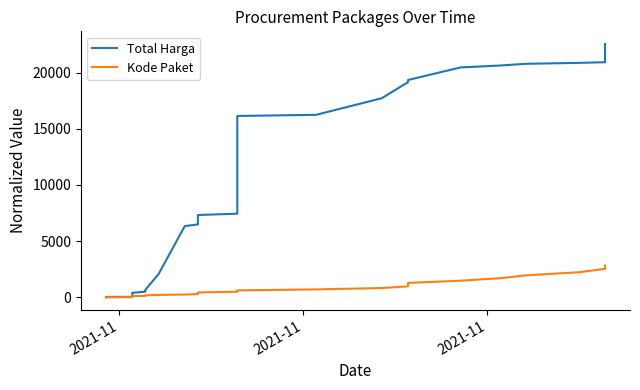

Does the chart display data point markers on the line(s)?

No